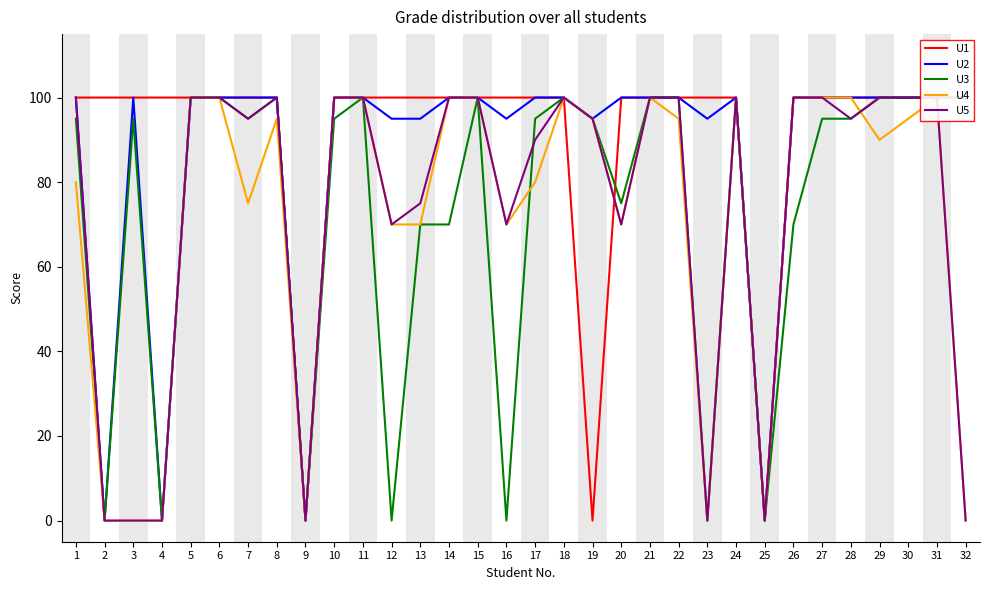

What value does the U5 series have at 16?

70